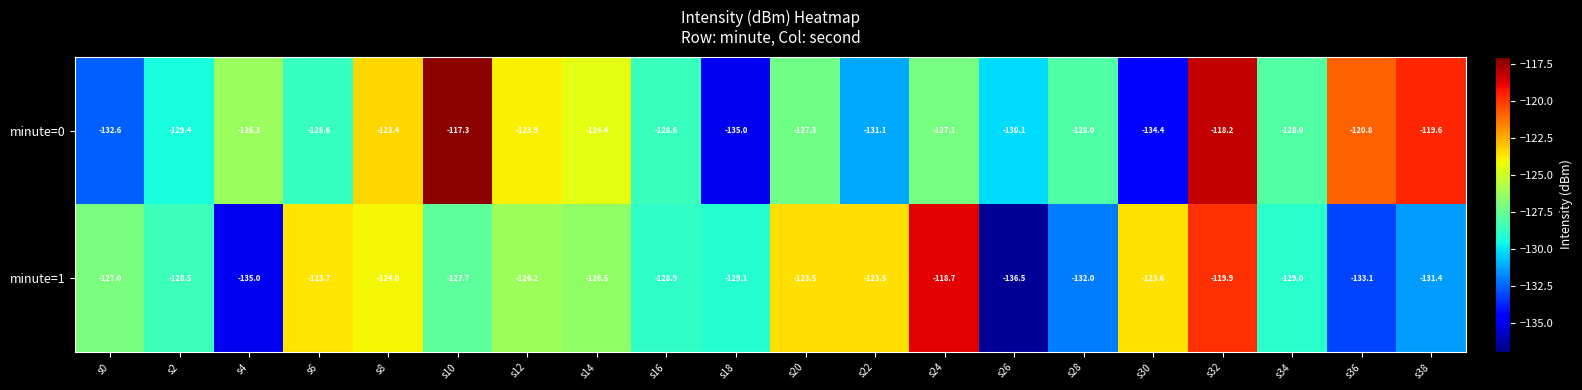

At s24, list the series in order from smallest to largest.

minute=0, minute=1